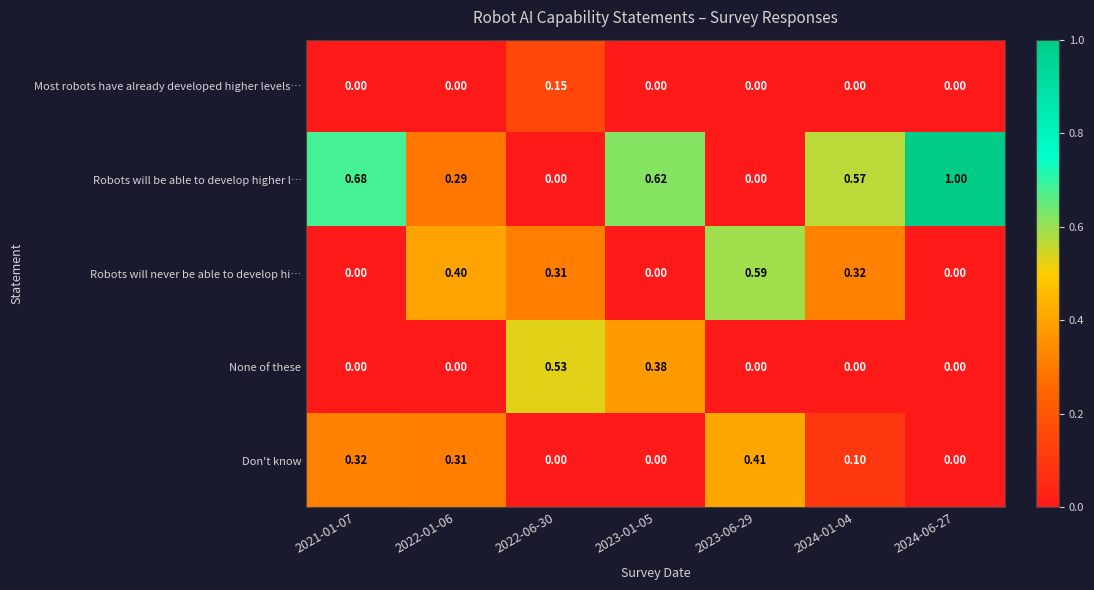

Rank the series by their maximum value, from highest to lowest.

Robots will be able to develop higher l…, Robots will never be able to develop hi…, None of these, Don't know, Most robots have already developed higher levels…